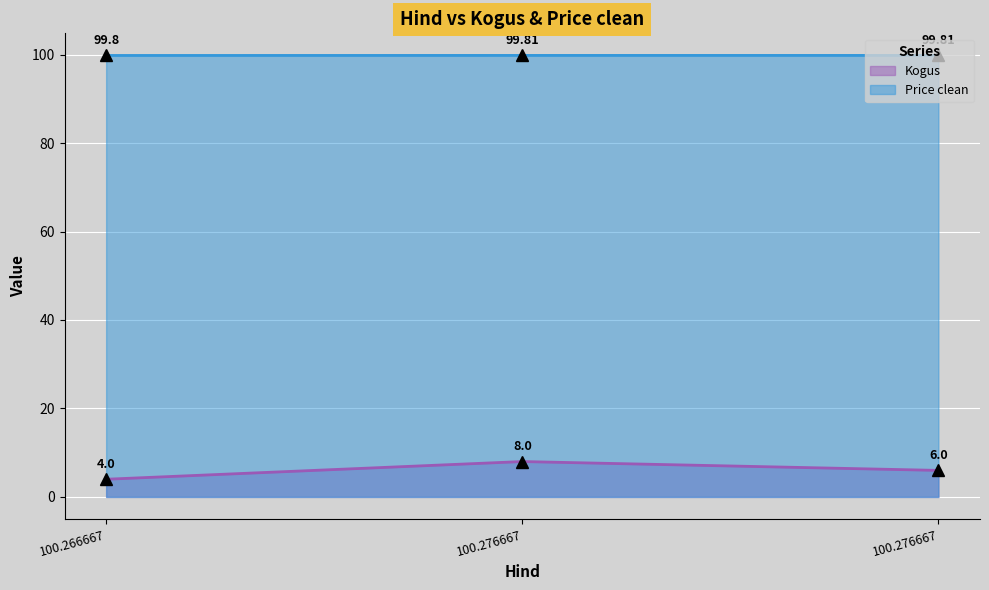

What are all the series names shown in the legend?

Kogus, Price clean